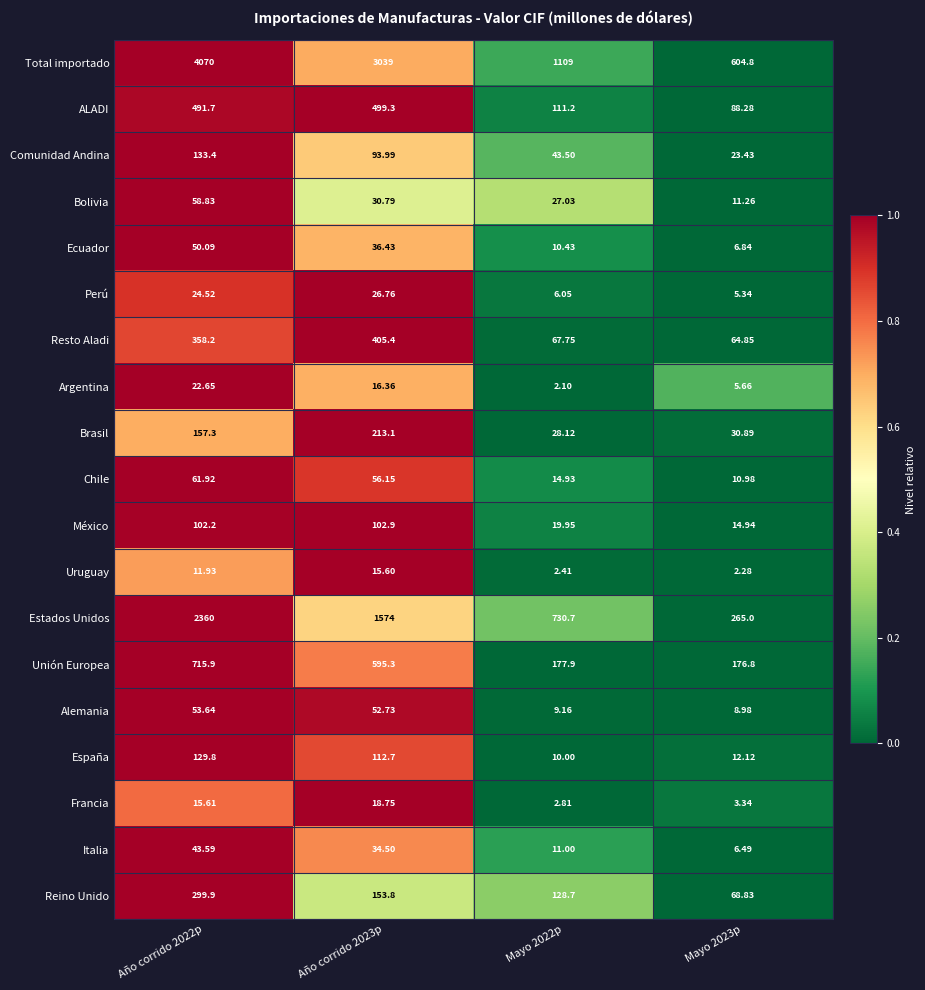

How many data points in Estados Unidos are less than 1574?

2